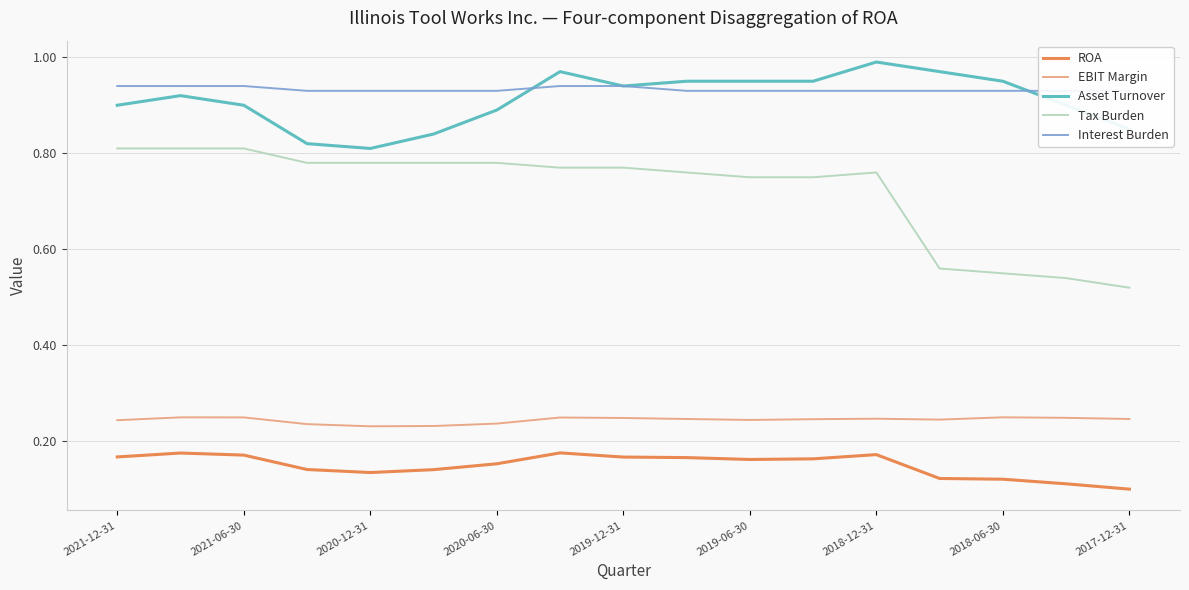

Which series has the largest total across all categories?

Interest Burden